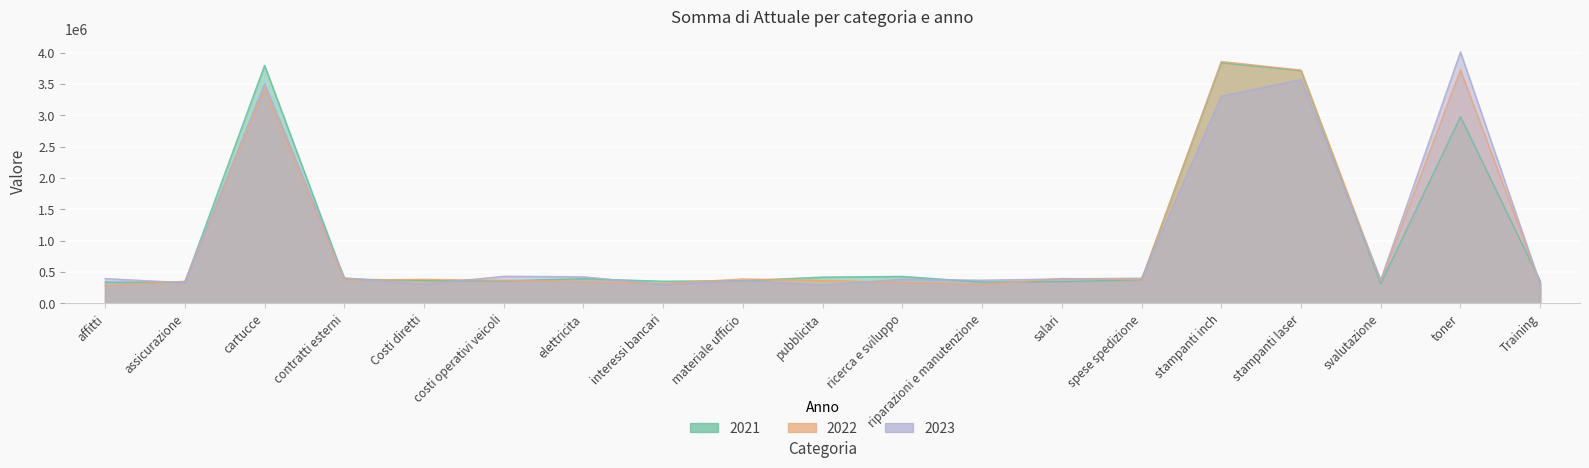

What are all the series names shown in the legend?

2021, 2022, 2023